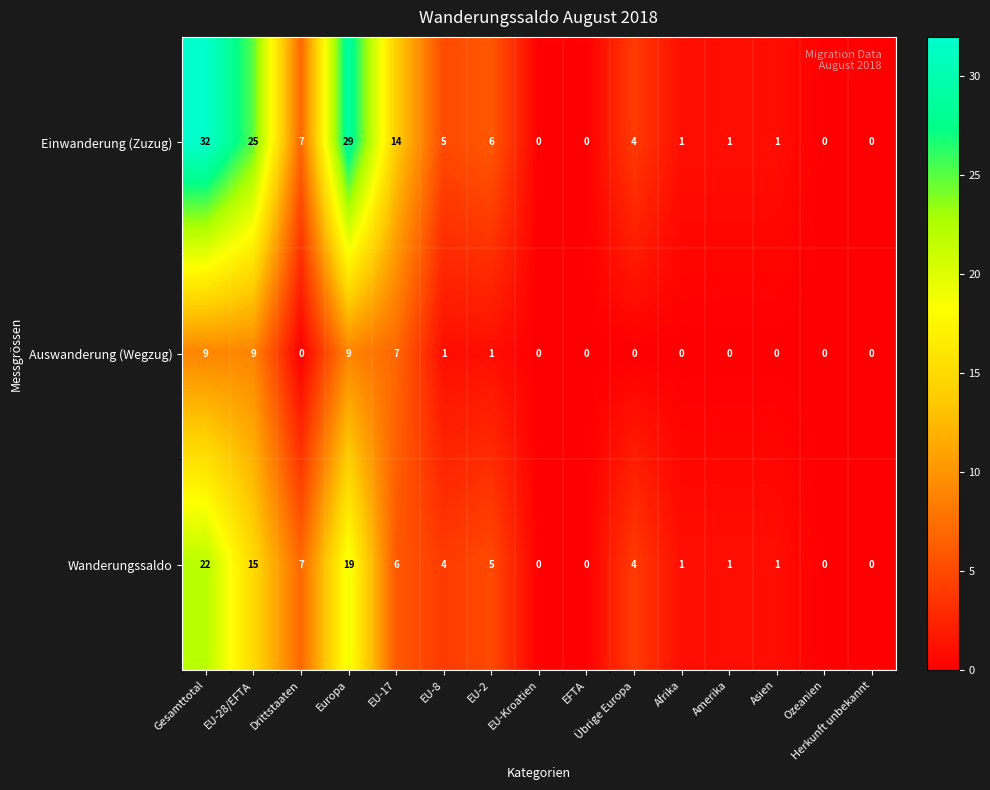

How many positive values does the Auswanderung (Wegzug) series have?

6